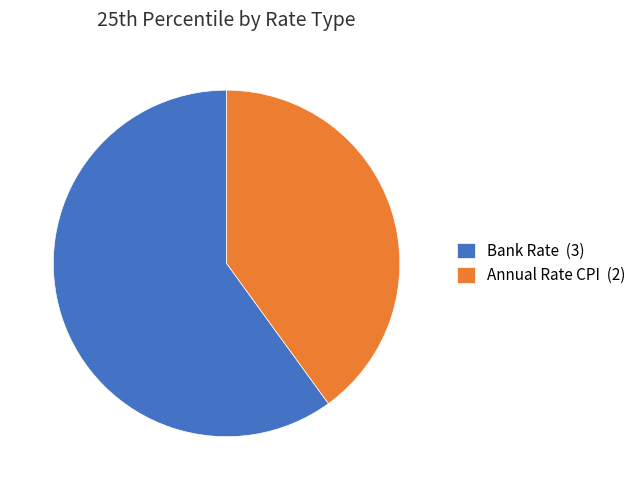

Does Annual Rate CPI (2) represent more than half of the total?

No